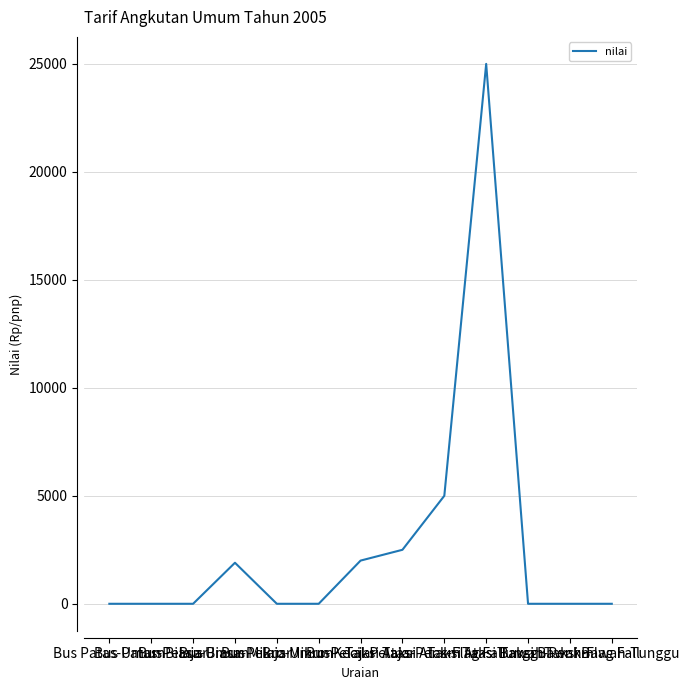

What is the sum of all values?

36400